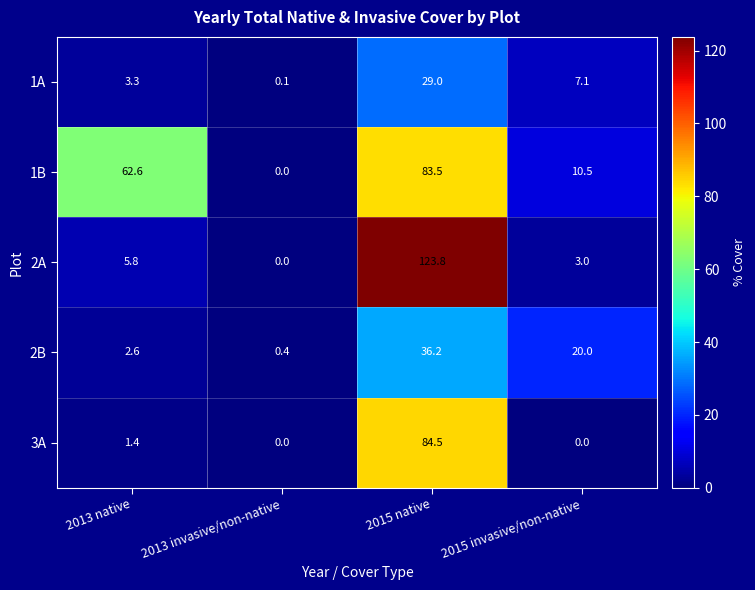

Where does the 1A series first go above 7?

2015 native